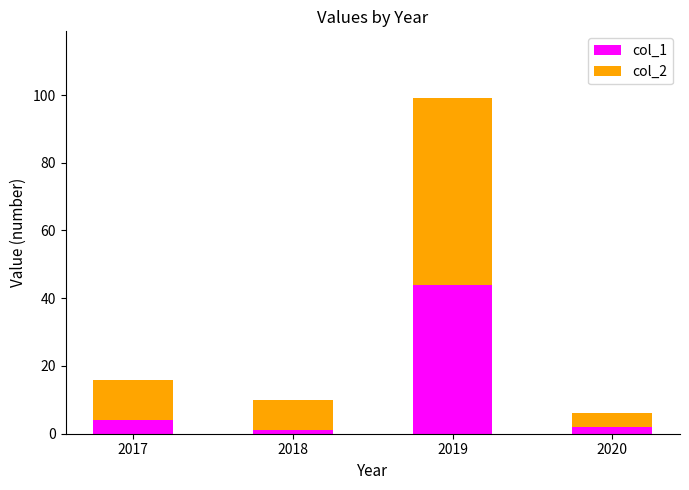

What is the difference between the second highest and minimum values in the col_1 series?

3